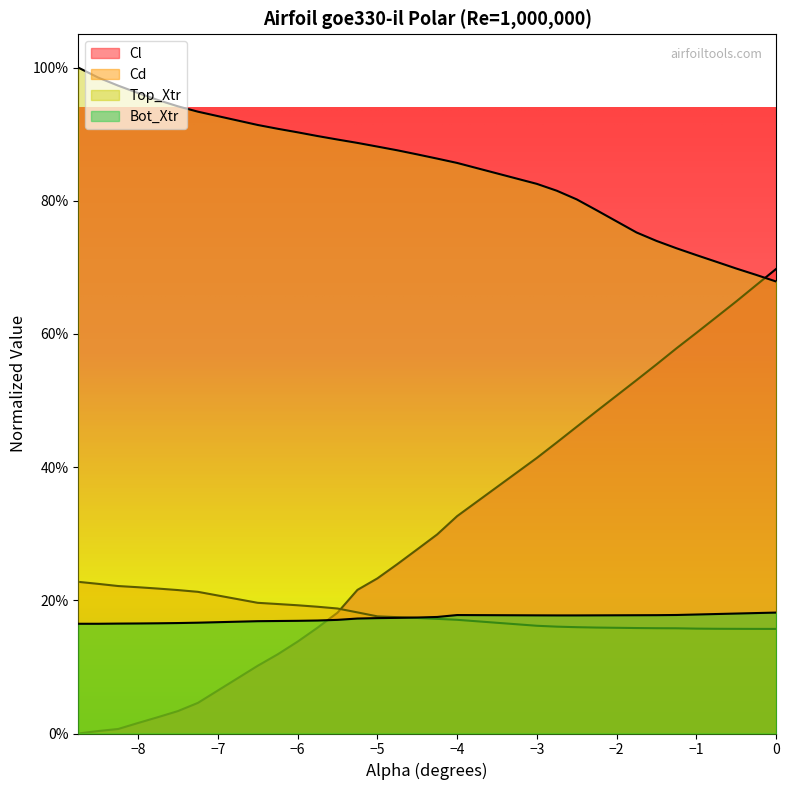

What is the highest value of the Top_Xtr series?

1.0